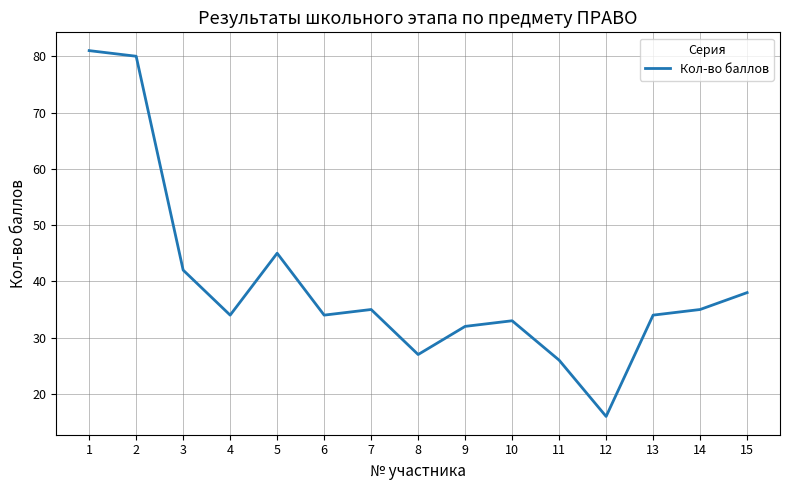

At which category does the chart reach its minimum across all series?

12